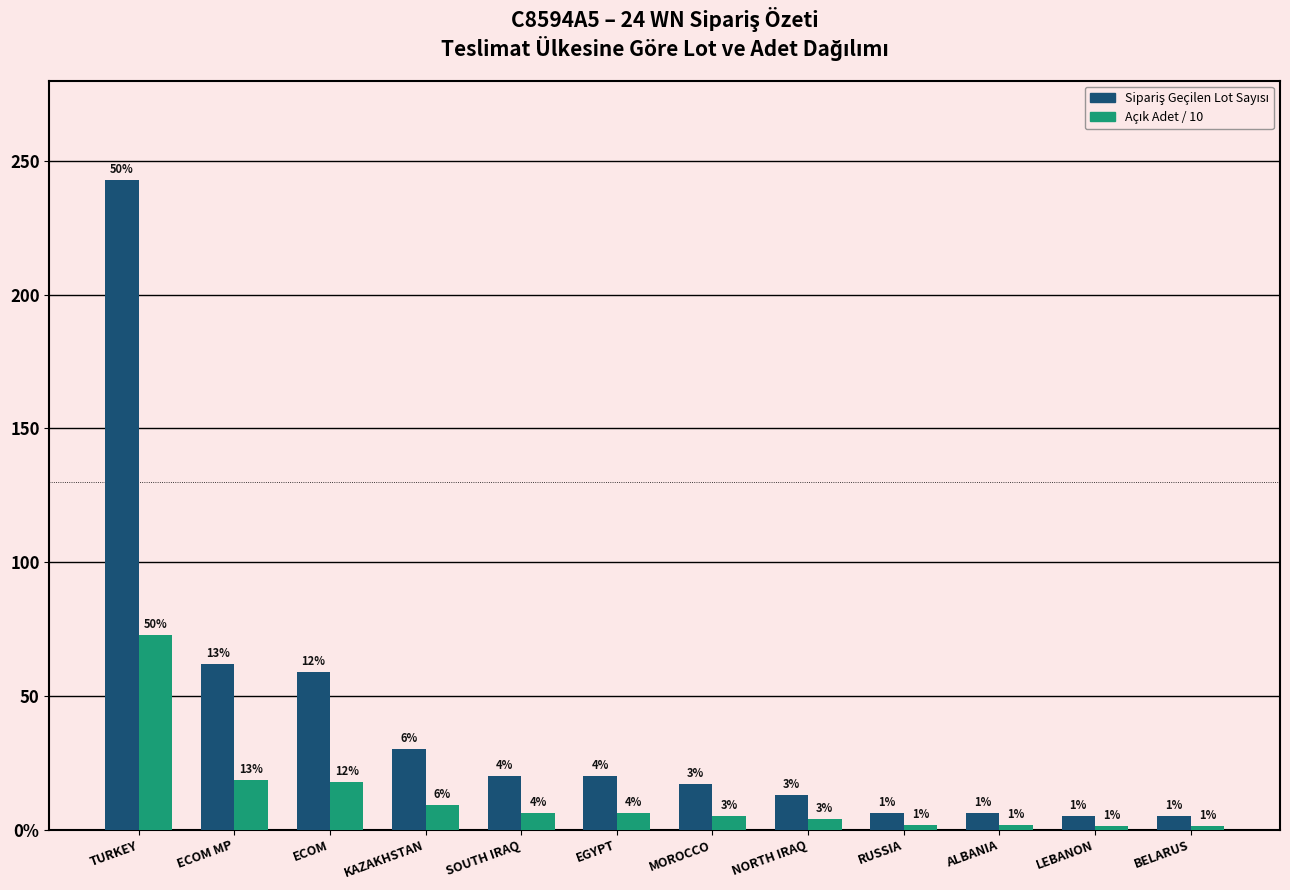

At how many categories does at least one series exceed 140?

1